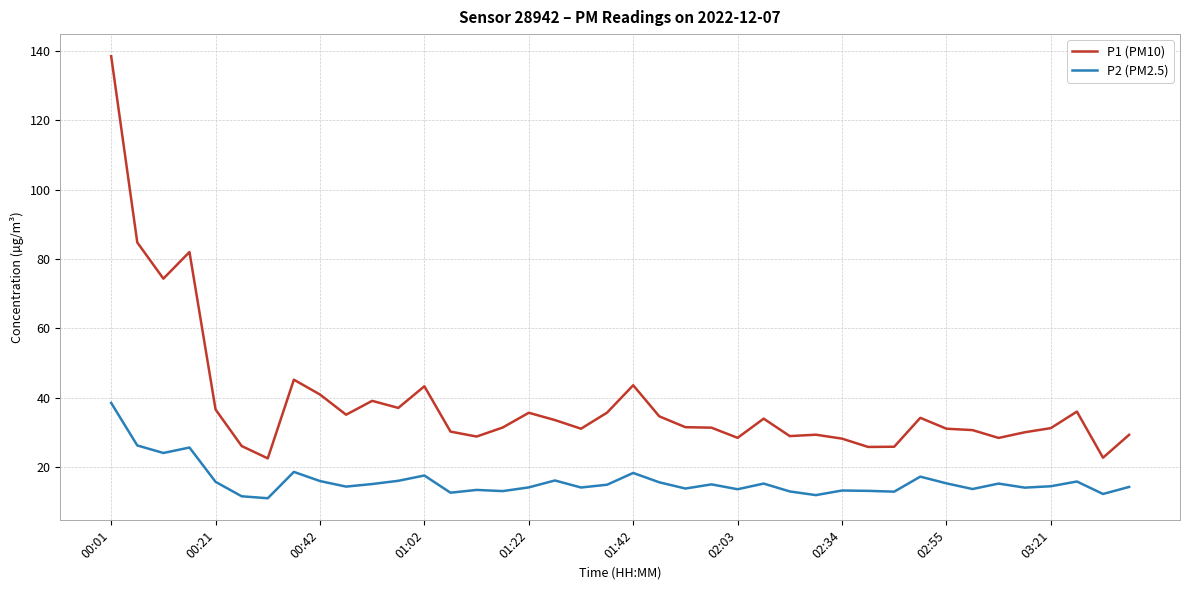

List the series in order of their peak value, highest first.

P1 (PM10), P2 (PM2.5)